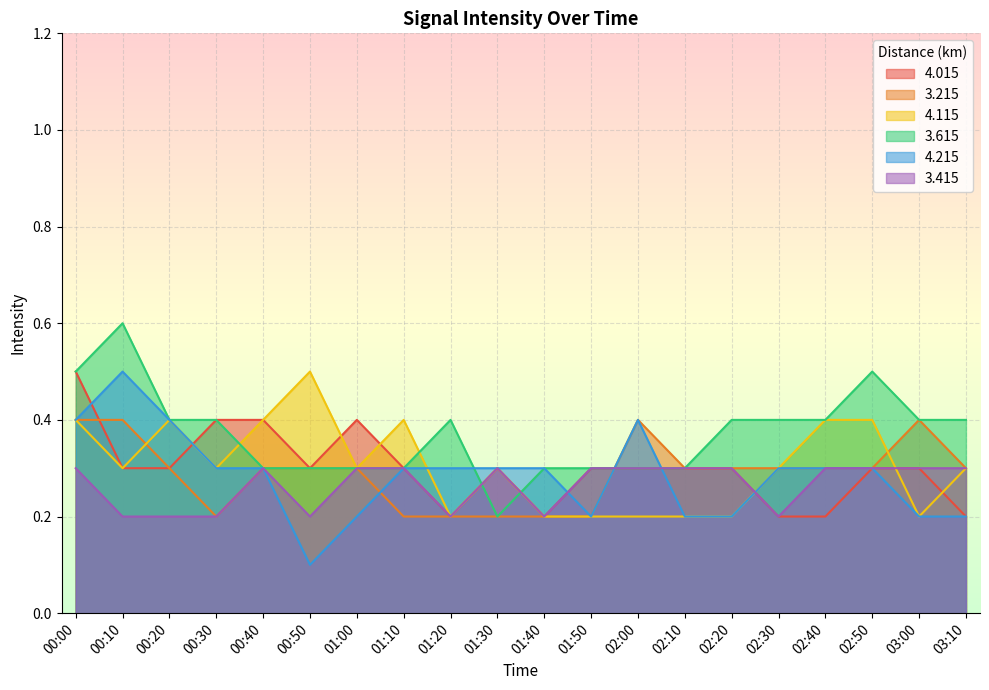

What is the total value across all series at 00:40?

2.0